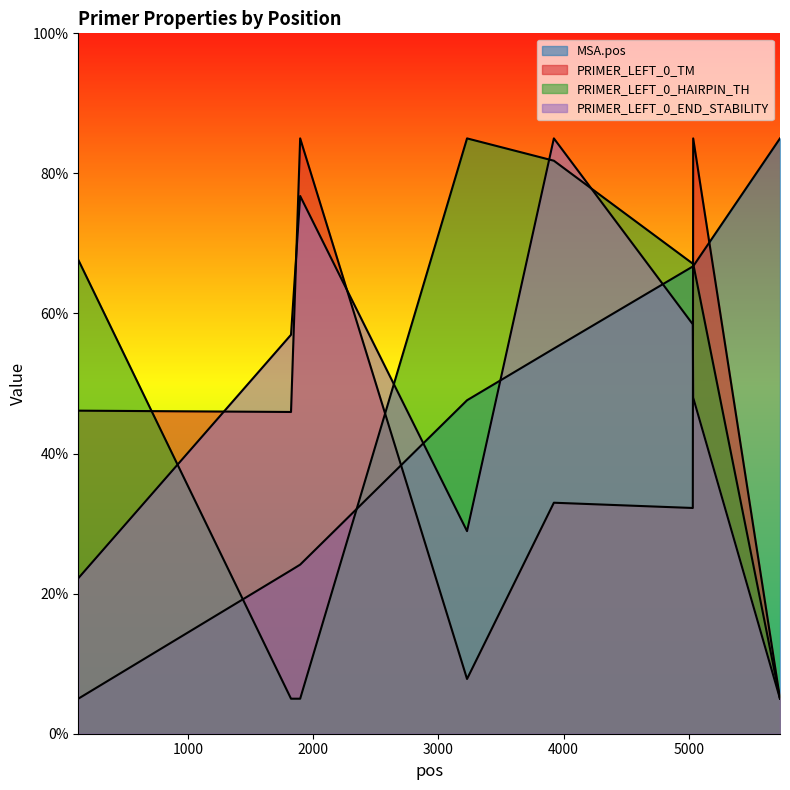

At which category is the sum across all series the highest?

5034